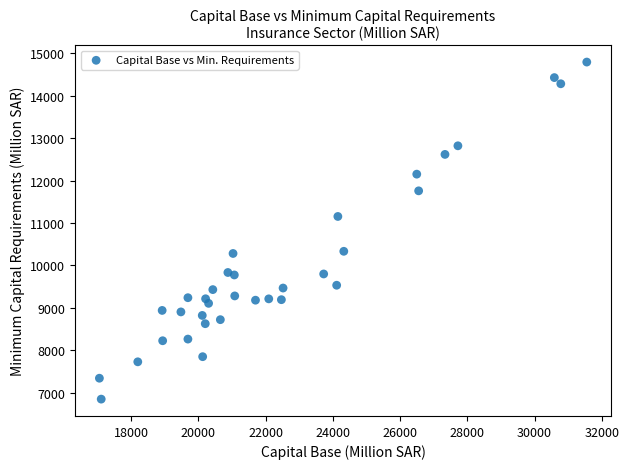

What Y value in the scatter plot is closest to 10821?

11154.3